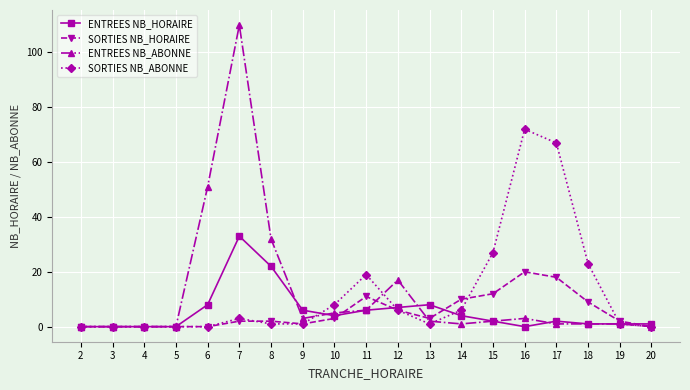

Is it true that ENTREES NB_HORAIRE equals 11 at 12?

False